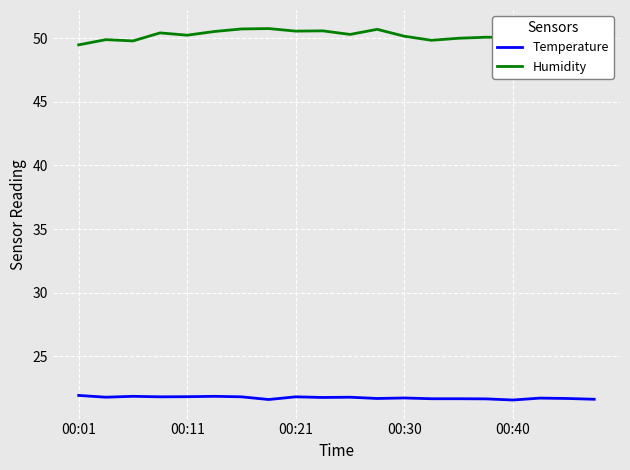

Which series has the largest total across all categories?

Humidity